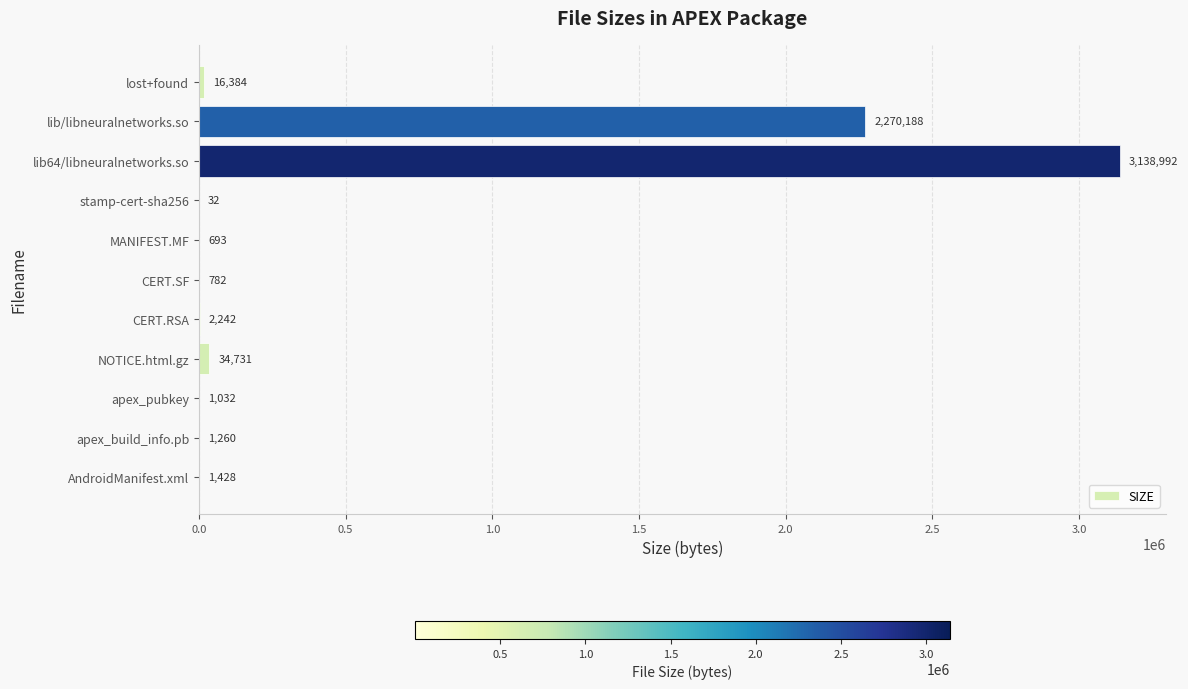

Between NOTICE.html.gz and CERT.RSA, which is larger?

NOTICE.html.gz